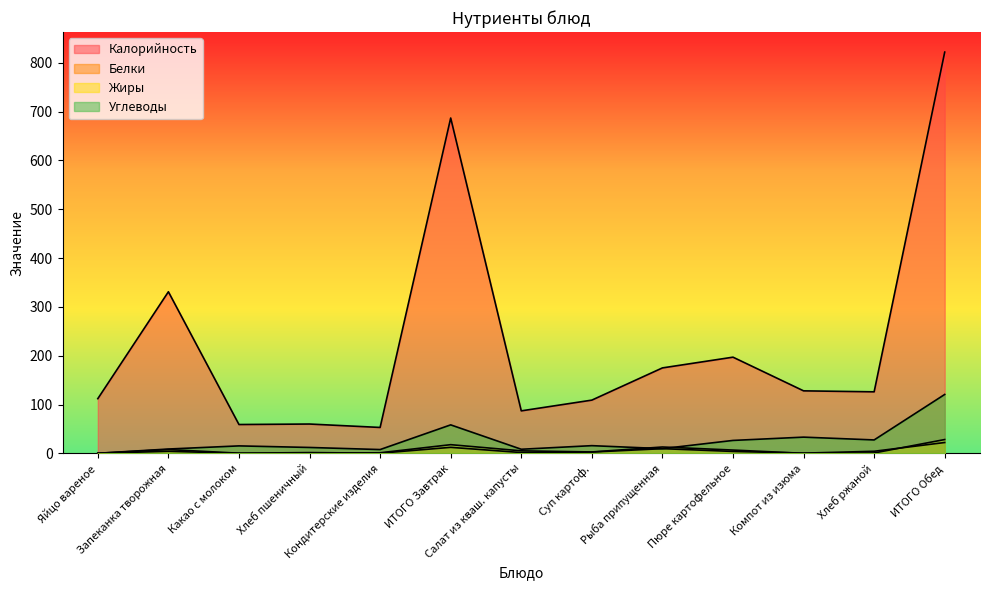

True or false: Жиры and Белки cross at least once.

True